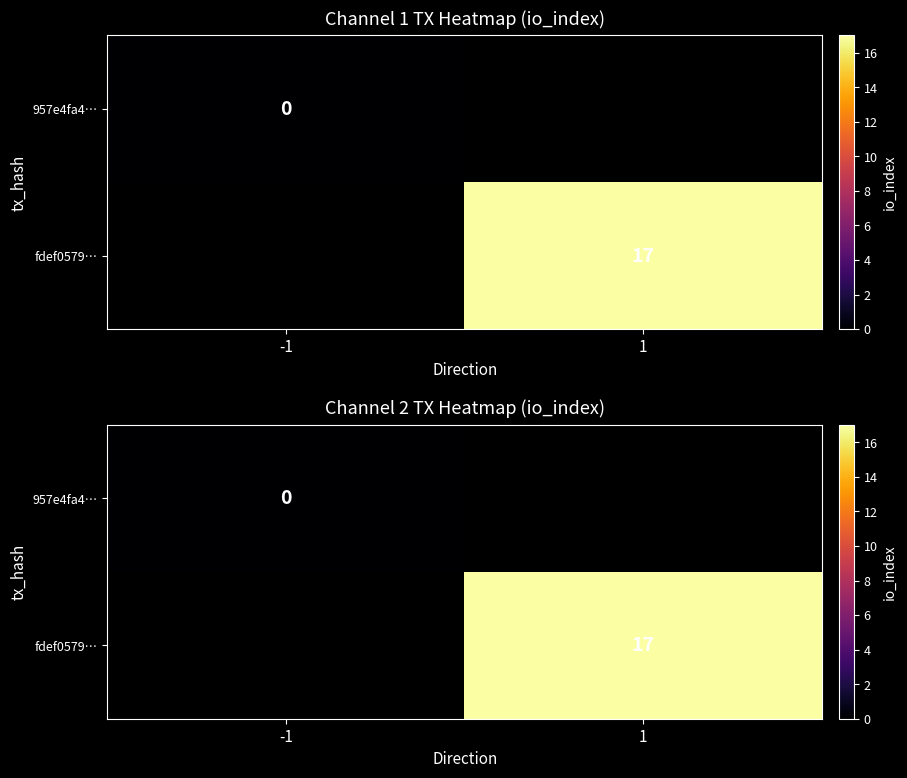

Rank the categories by 957e4fa4… value from lowest to highest.

-1, 1